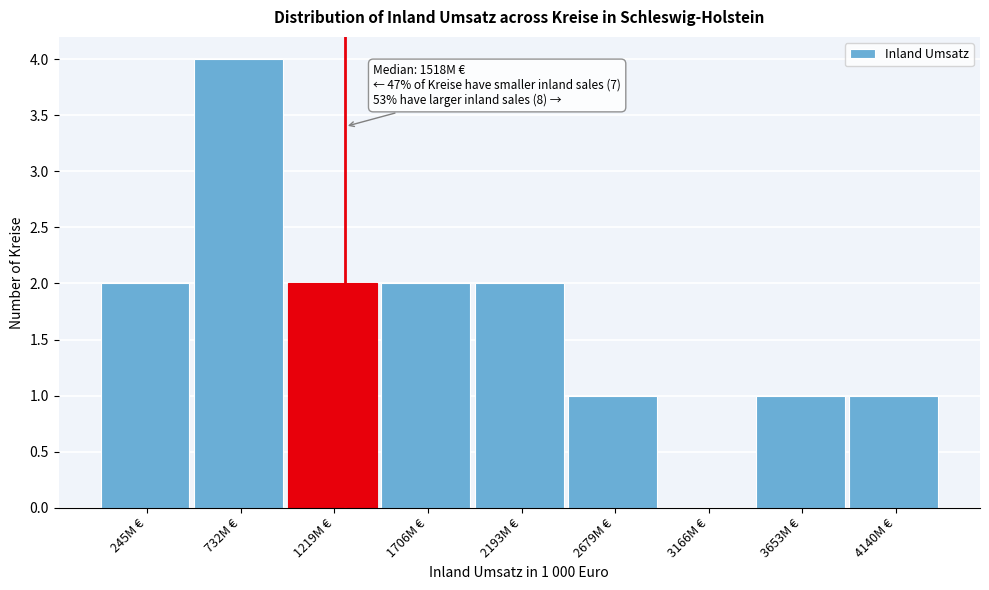

Reading right to left, list all the values displayed in this chart.

4140M €=1	3653M €=1	3166M €=0	2679M €=1	2193M €=2	1706M €=2	1219M €=2	732M €=4	245M €=2